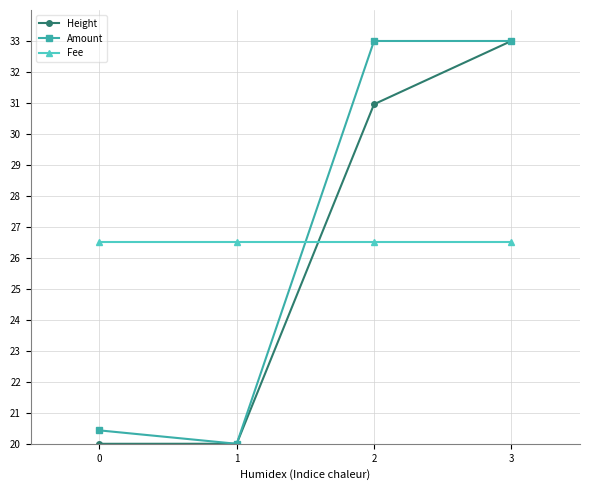

After their last crossing, which series has the higher values: Fee or Amount?

Amount